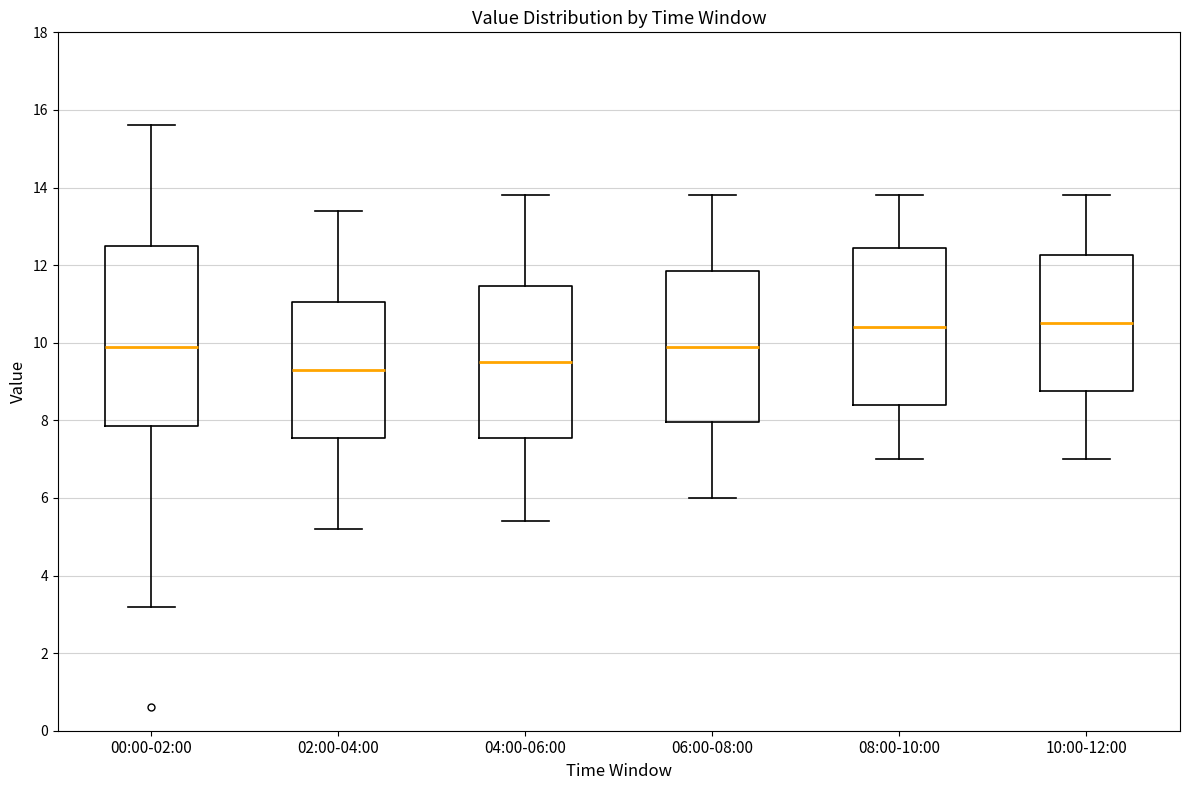

Reading left to right, transcribe this box plot: for each box, give where its median line is, the range the box spans, and where its two whiskers end, as read against the y-axis. The values are not printed on the chart, so give them approximately, as read against the axis.

00:00-02:00: median 10.0, box 7.8 to 12.6, whiskers 3.2 to 15.6
02:00-04:00: median 9.4, box 7.6 to 11.0, whiskers 5.2 to 13.4
04:00-06:00: median 9.6, box 7.6 to 11.4, whiskers 5.4 to 13.8
06:00-08:00: median 10.0, box 8.0 to 11.8, whiskers 6.0 to 13.8
08:00-10:00: median 10.4, box 8.4 to 12.4, whiskers 7.0 to 13.8
10:00-12:00: median 10.6, box 8.8 to 12.2, whiskers 7.0 to 13.8